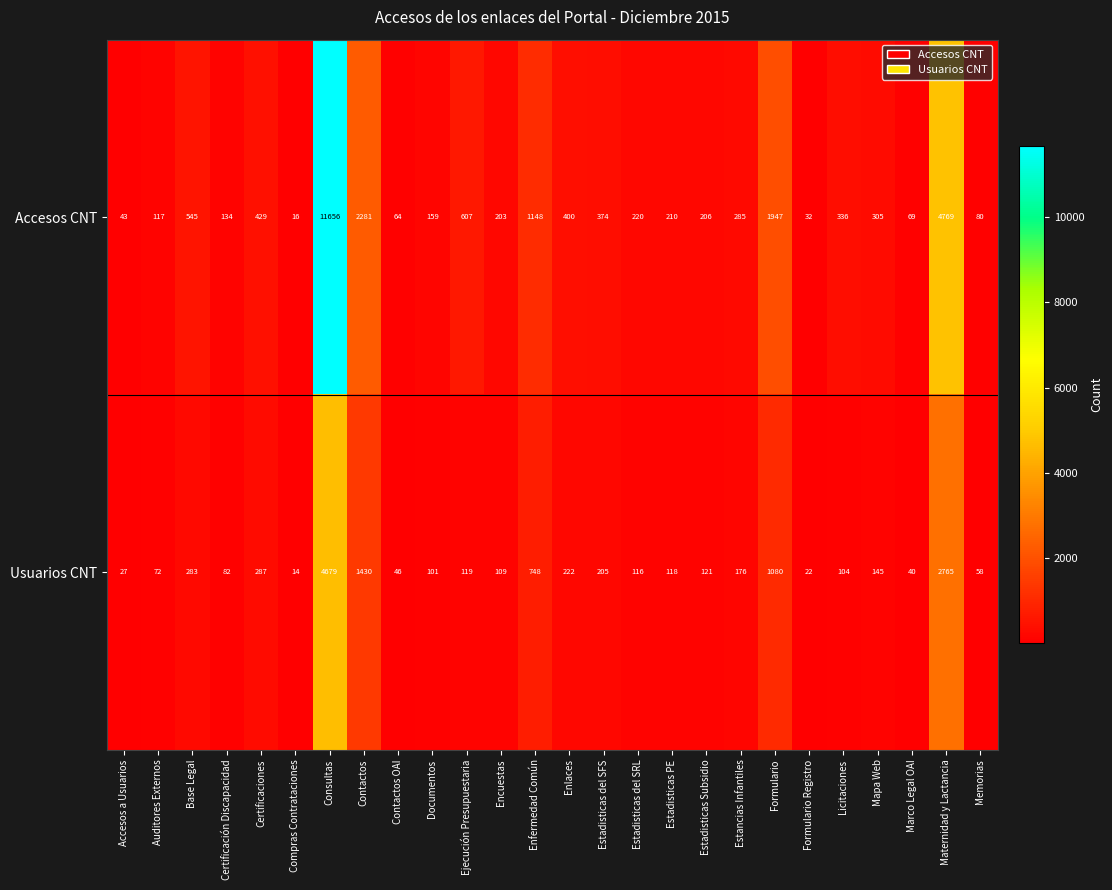

At which category is the sum across all series the highest?

Consultas